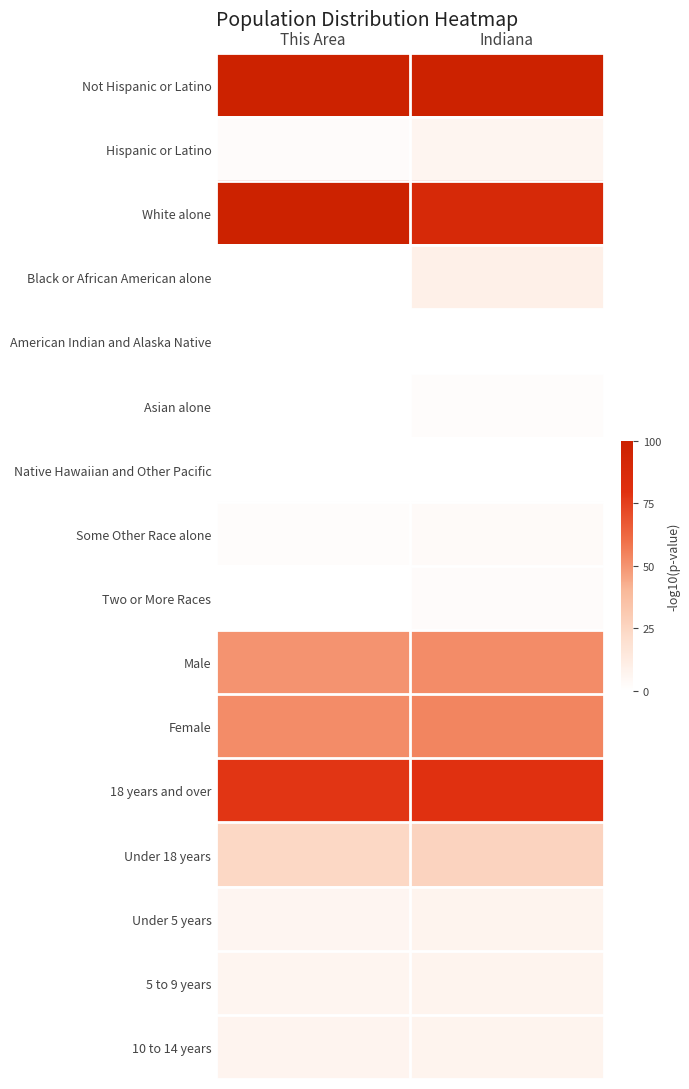

What is the difference between the highest and lowest values at This Area?

1.0